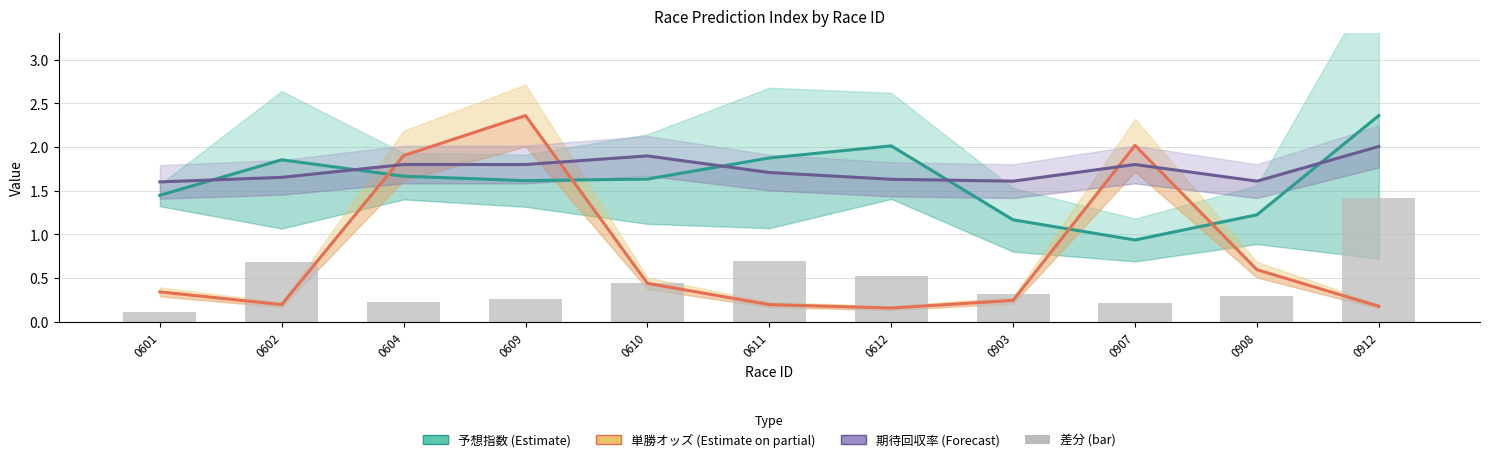

Is it true that 期待回収率 (Forecast) equals 3.0 at 0611?

False